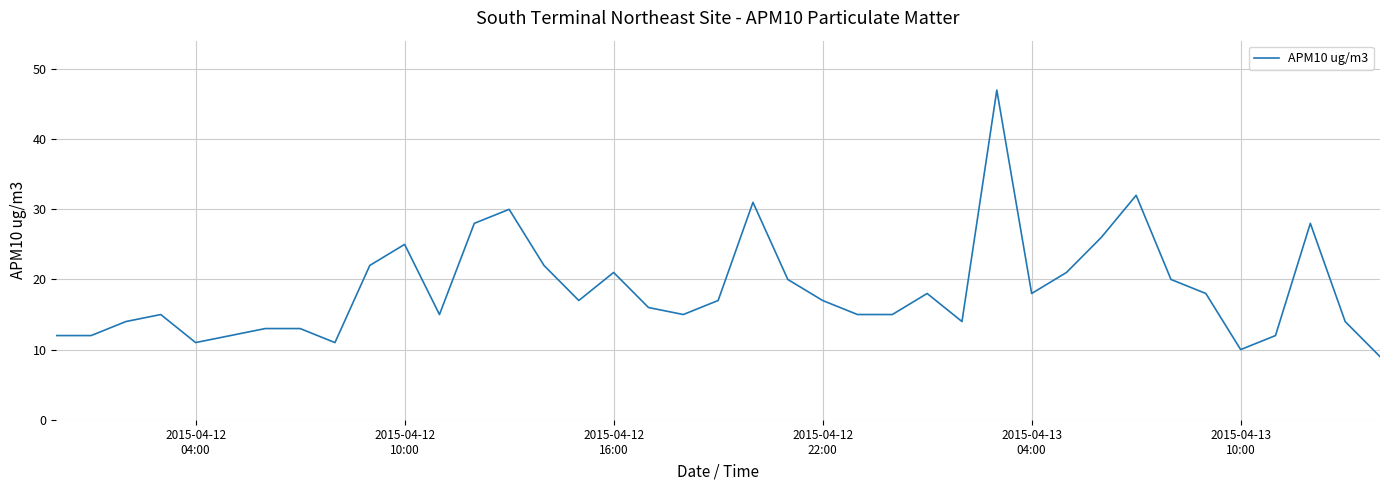

What is the smallest value displayed?

9